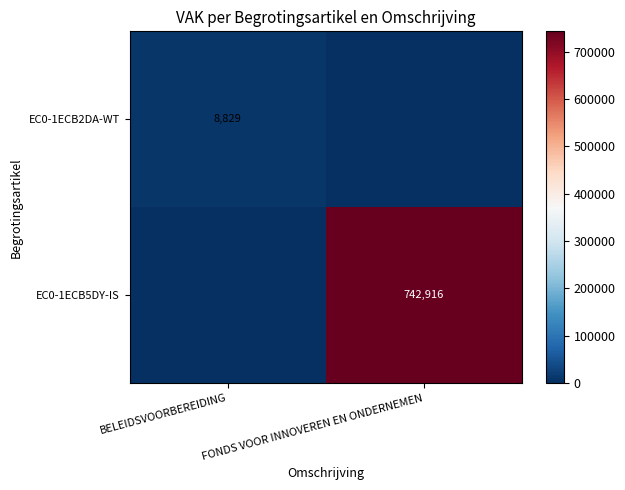

Is the value of EC0-1ECB5DY-IS at FONDS VOOR INNOVEREN EN ONDERNEMEN greater than the value of EC0-1ECB2DA-WT at BELEIDSVOORBEREIDING?

Yes